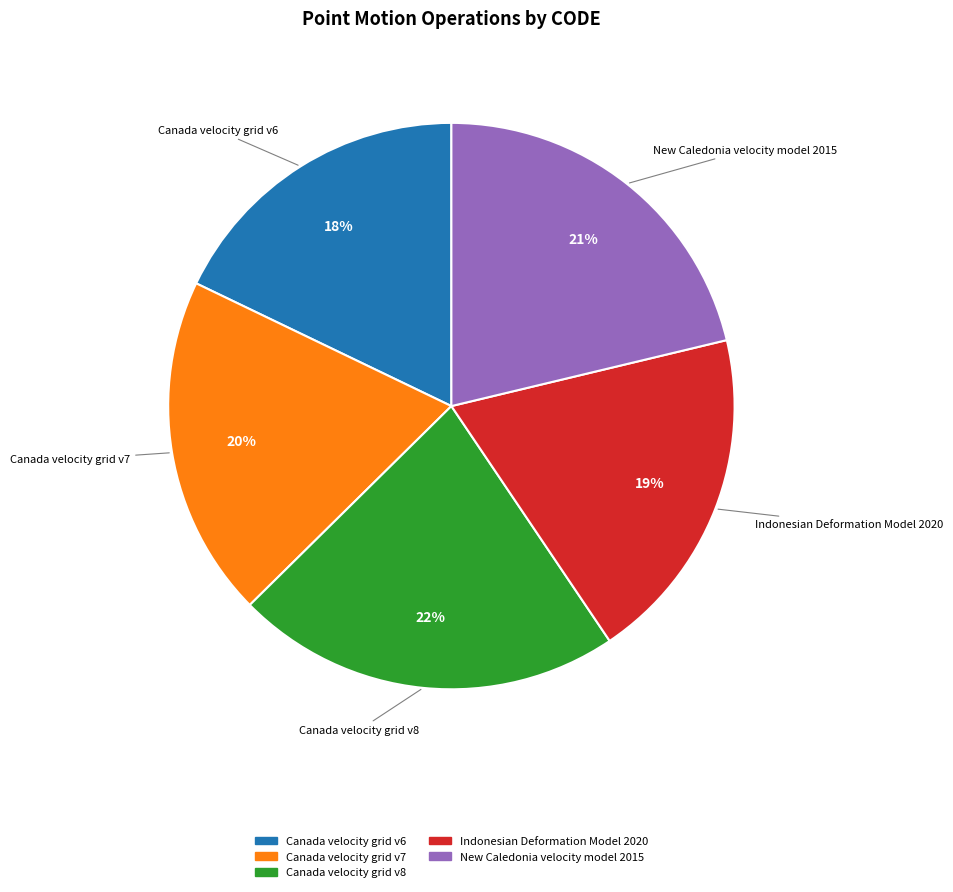

True or false: New Caledonia velocity model 2015 accounts for 8% of the total.

False